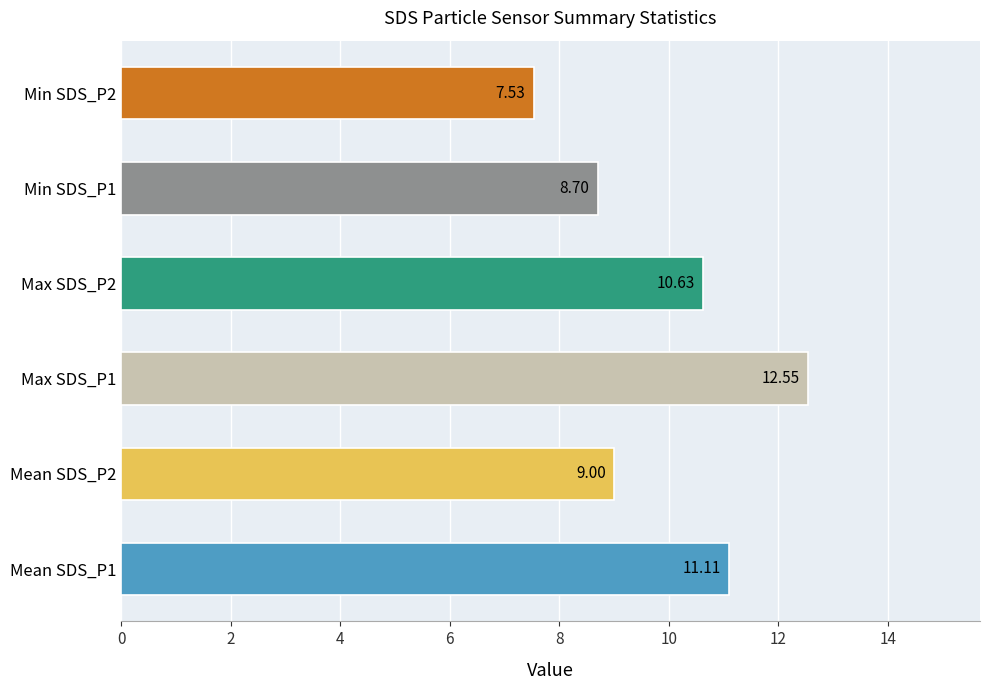

What is the sum of all values?

59.5